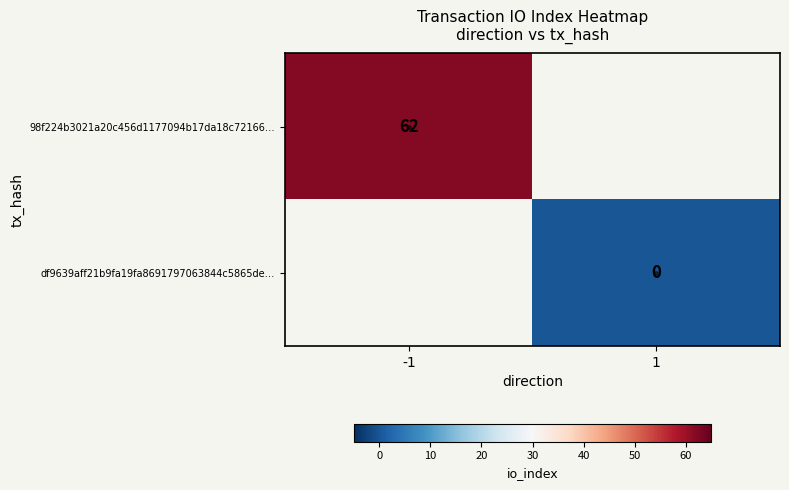

At which label does df9639aff21b9fa19fa8691797063844c5865de… reach its peak?

-1